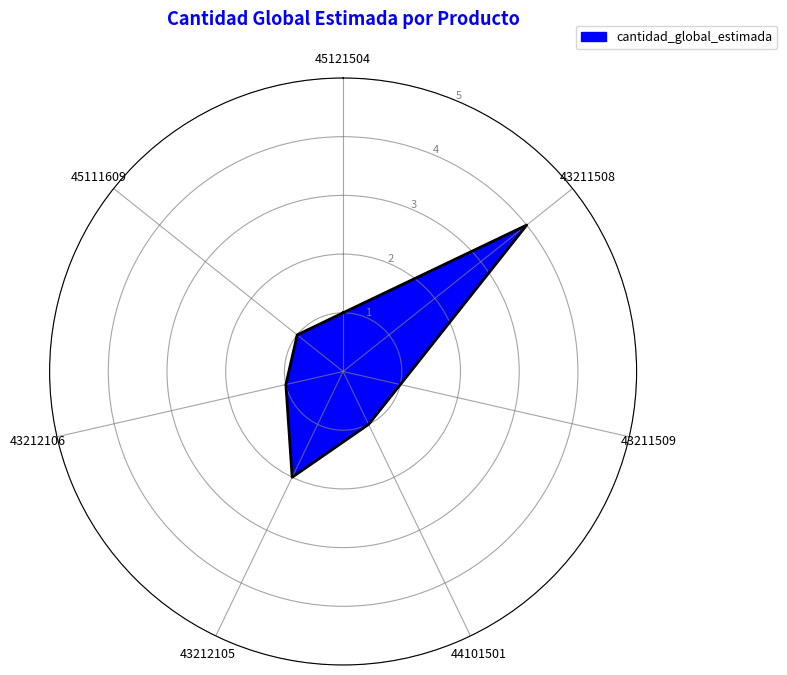

What position from the right is 43212105?

3